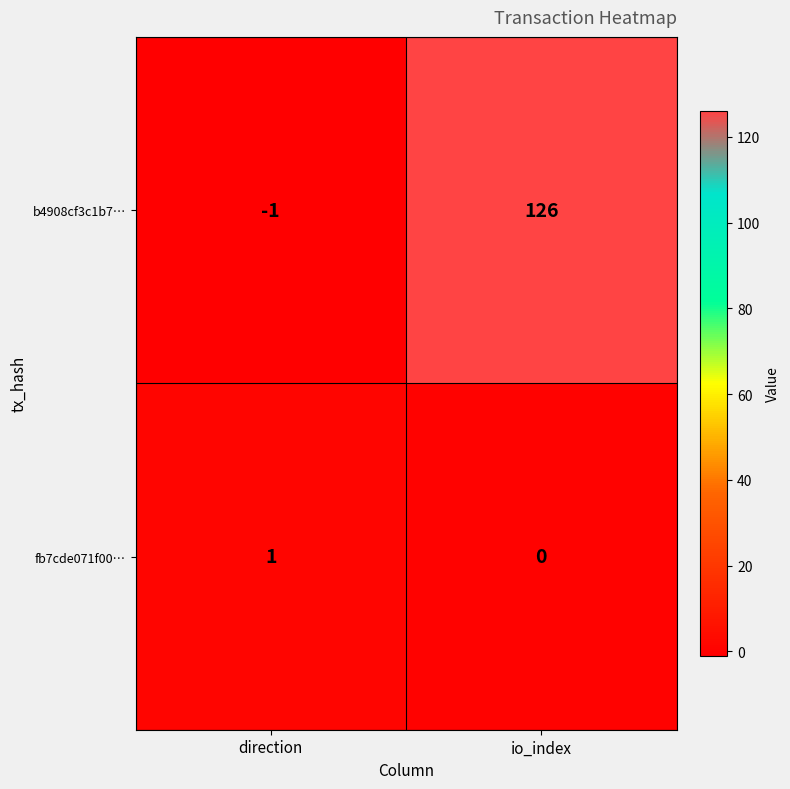

How many negative values does the b4908cf3c1b7… series have?

1